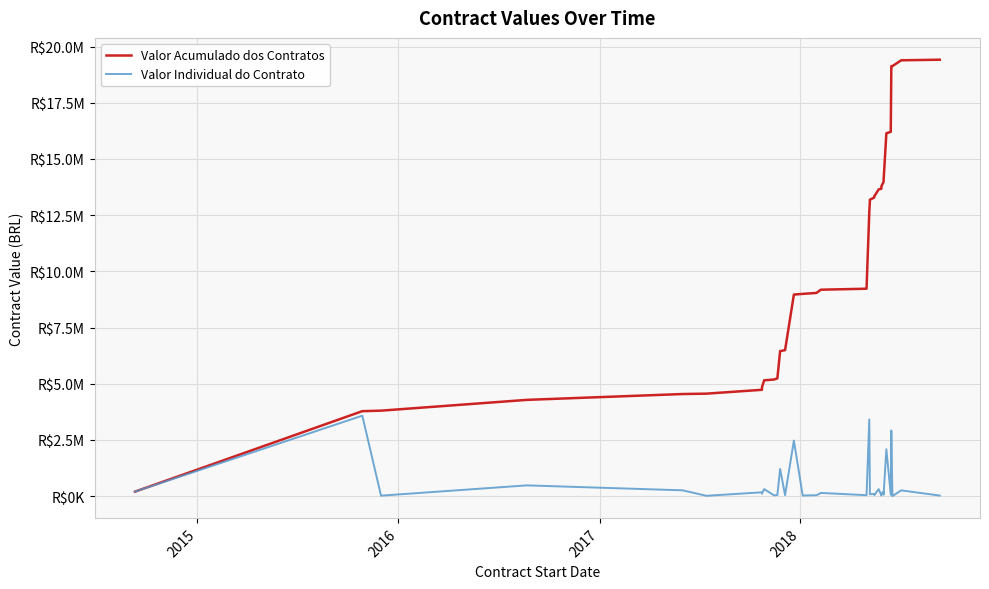

At which category does Valor Individual do Contrato reach its first local valley?

2016